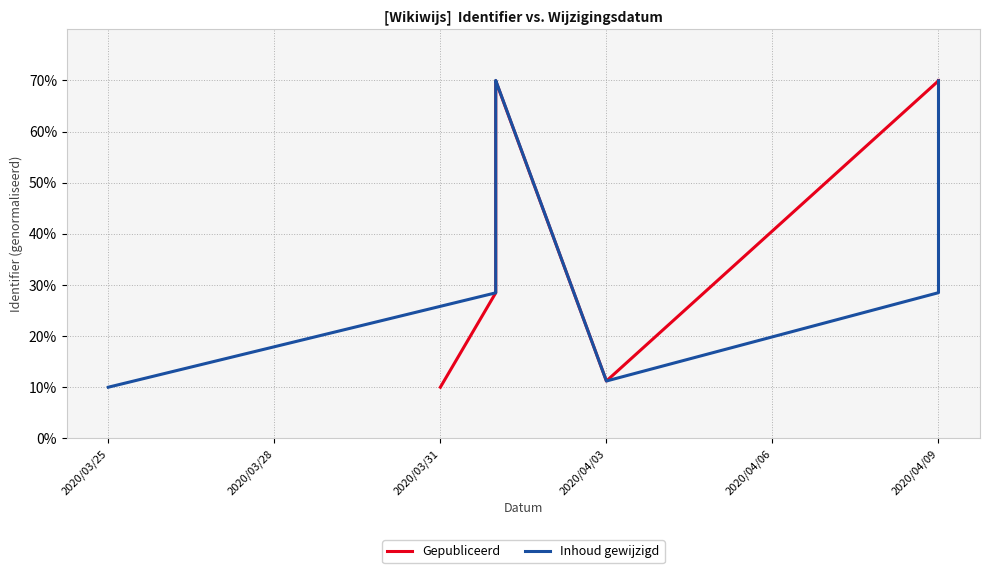

True or false: Inhoud gewijzigd has more than 0 interior local peaks.

True